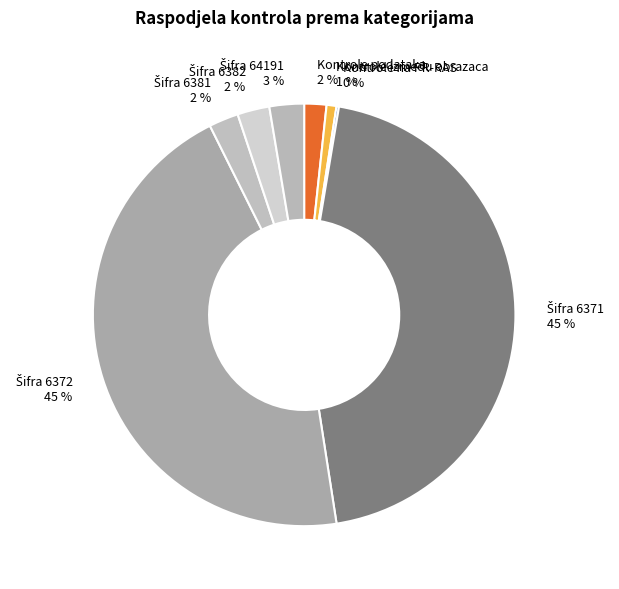

To the nearest percent, what is the average slice percentage?

12%